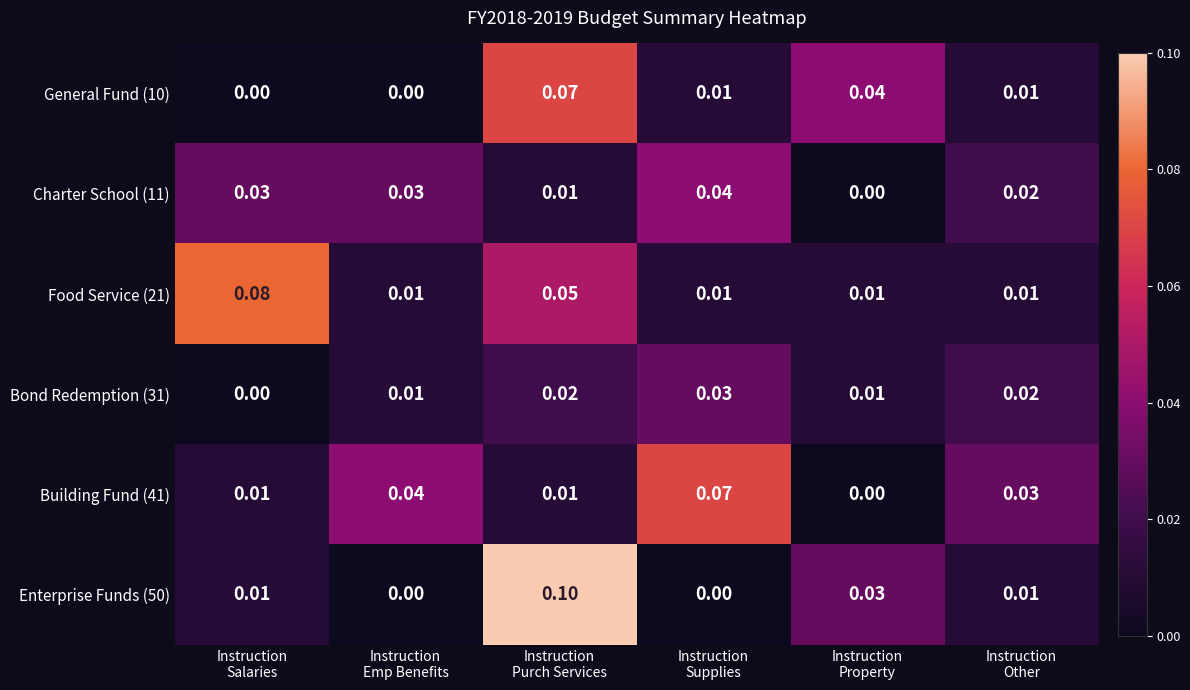

What is the maximum value shown in the chart?

0.1